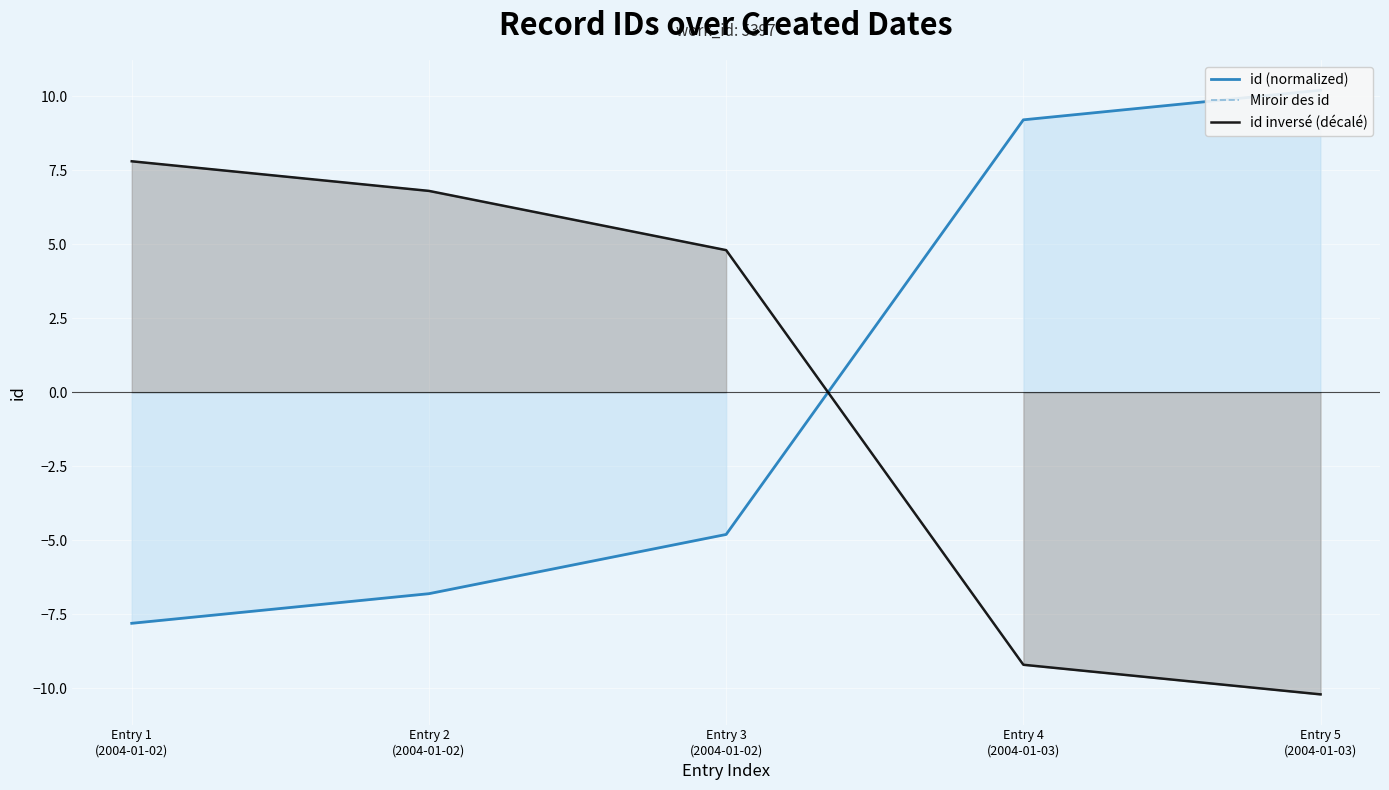

Reading right to left, transcribe all the data shown in this chart.

id (normalized): 10.2	9.2	-4.8	-6.8	-7.8
Miroir des id: -10.2	-9.2	4.8	6.8	7.8
id inversé (décalé): -10.2	-9.2	4.8	6.8	7.8